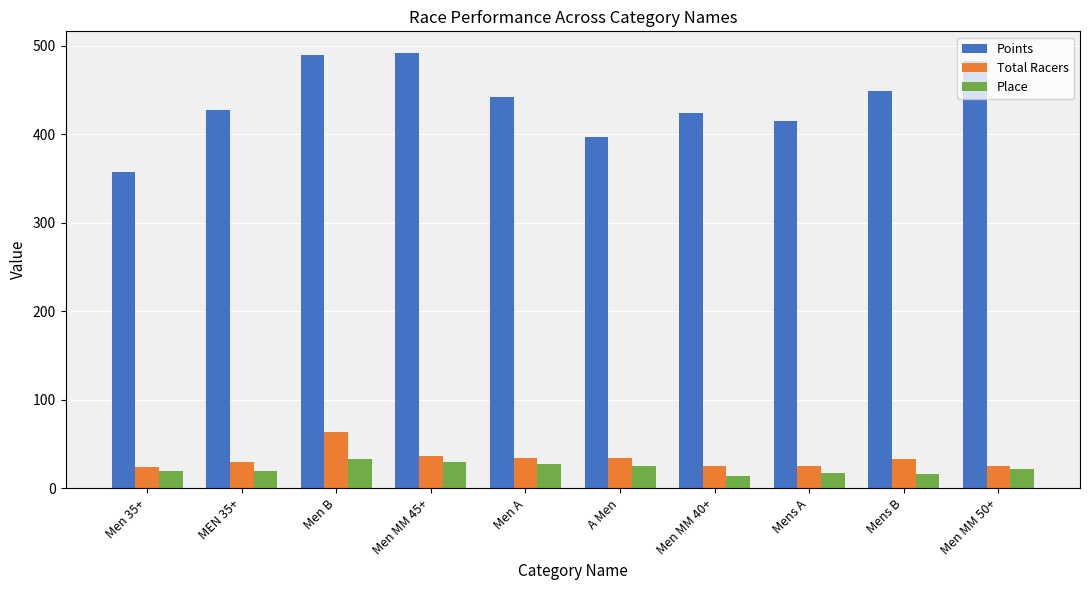

The value of Points at Men B is 489.7. True or false?

True